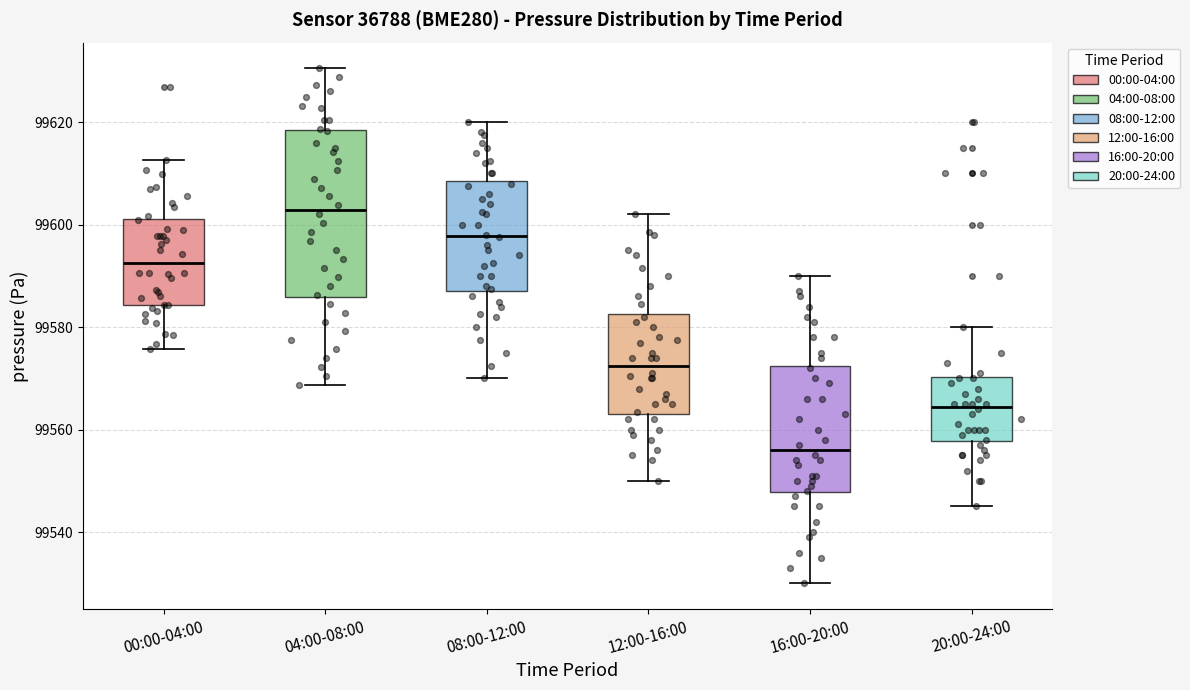

Where does the median line of the box for 16:00-20:00 sit on the y-axis? The values are not printed on the chart, so give them approximately, as read against the axis.

99556